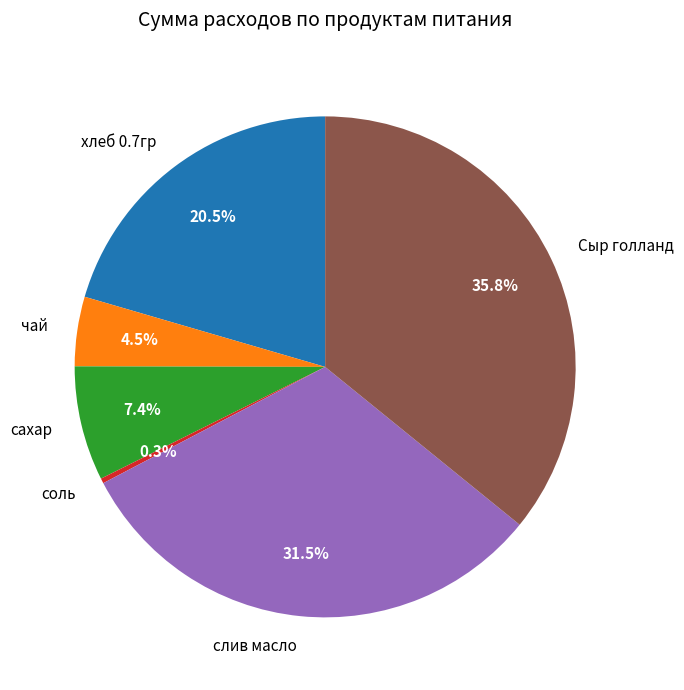

Rank the categories by value from highest to lowest.

Сыр голланд, слив масло, хлеб 0.7гр, сахар, чай, соль